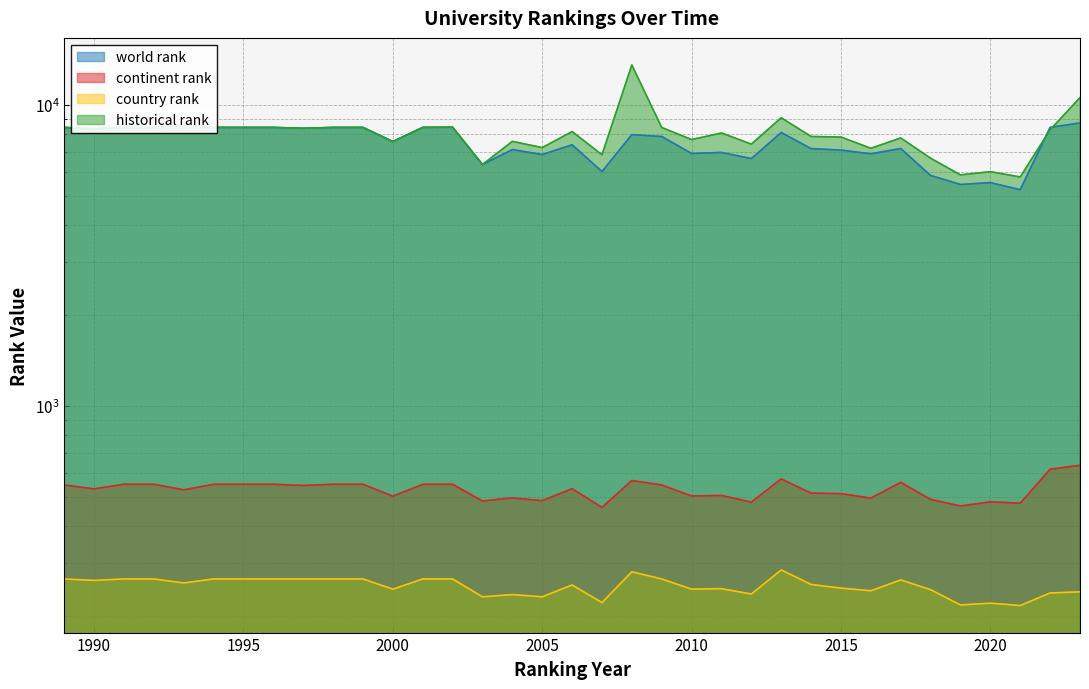

At which category is the sum across all series the highest?

2008